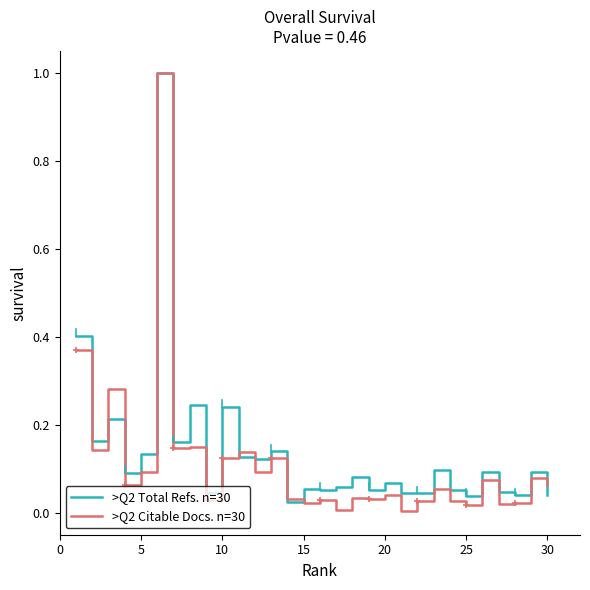

What are all the series names shown in the legend?

>Q2 Total Refs. n=30, >Q2 Citable Docs. n=30